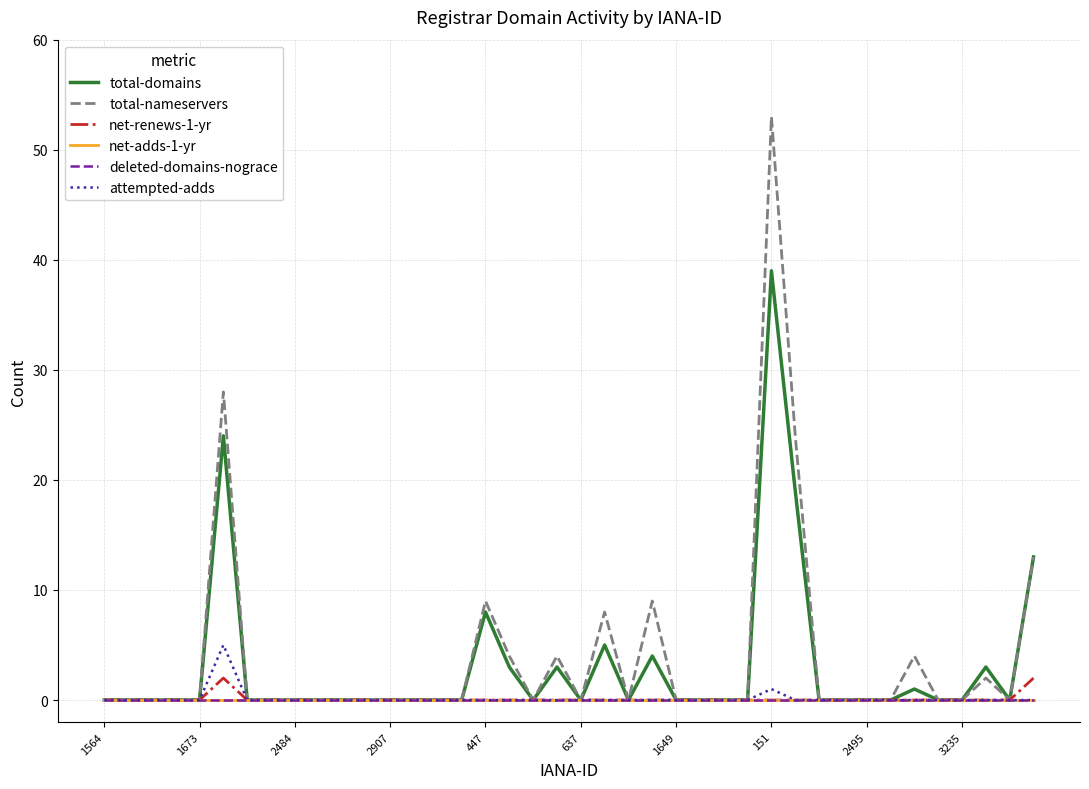

Does the chart have visible grid lines?

Yes